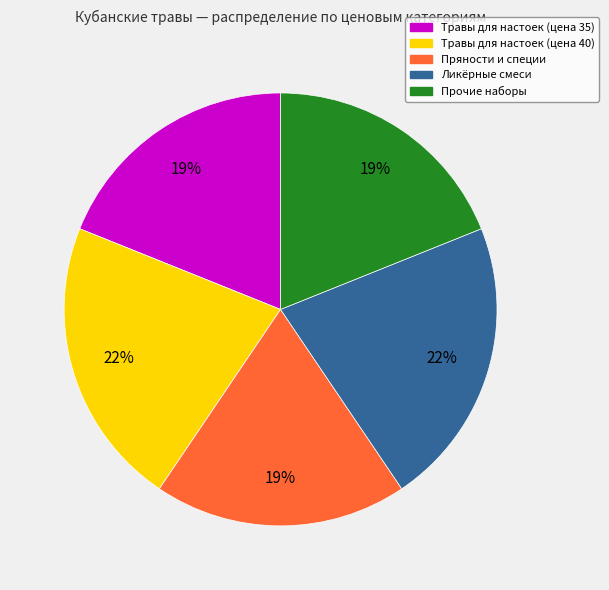

Is there a majority slice in this chart?

No